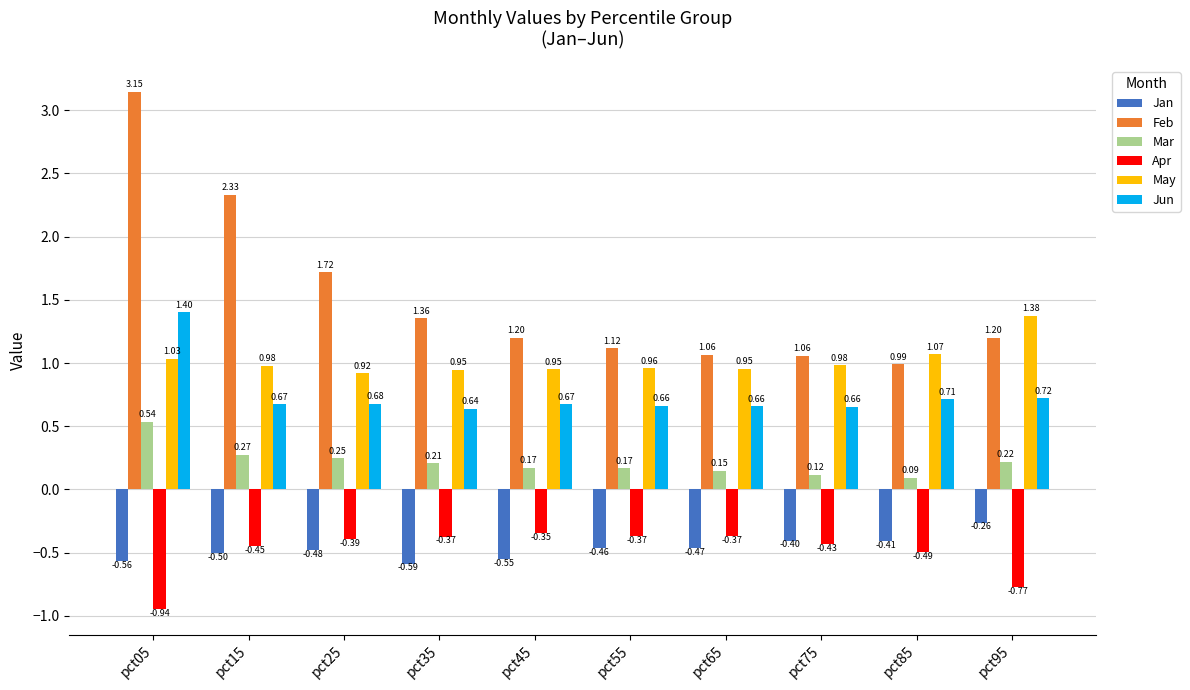

What is the spread (max minus min) of values at pct95?

2.1